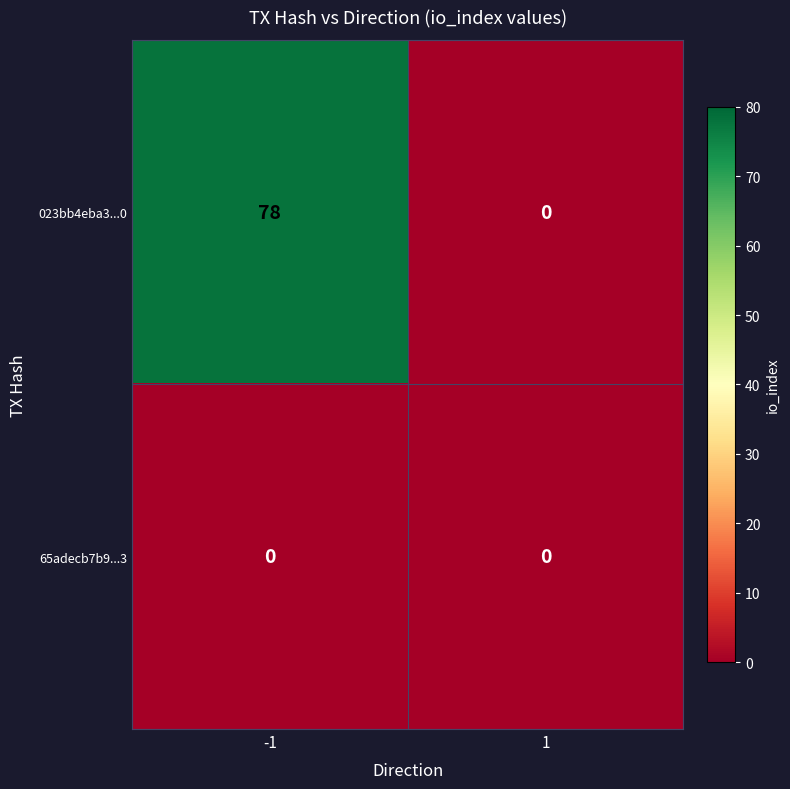

What is the maximum value shown in the chart?

78